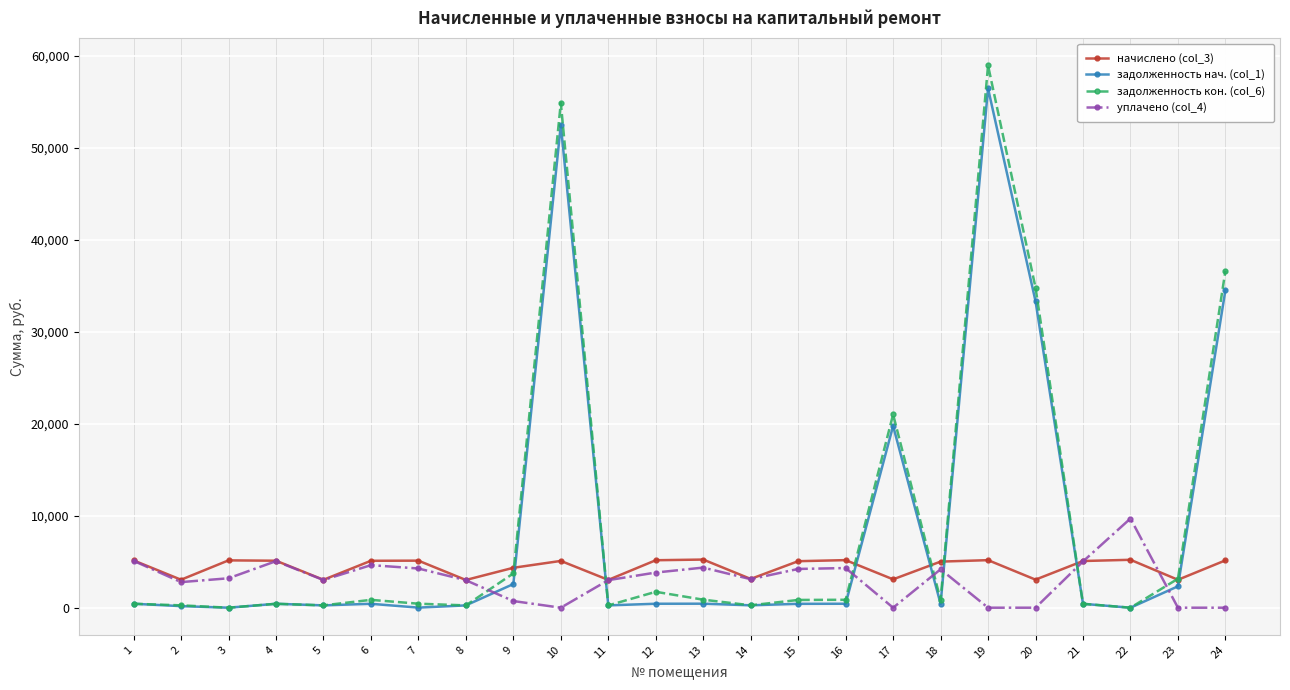

What is the difference between the maximum and minimum values in the уплачено (col_4) series?

9700.0